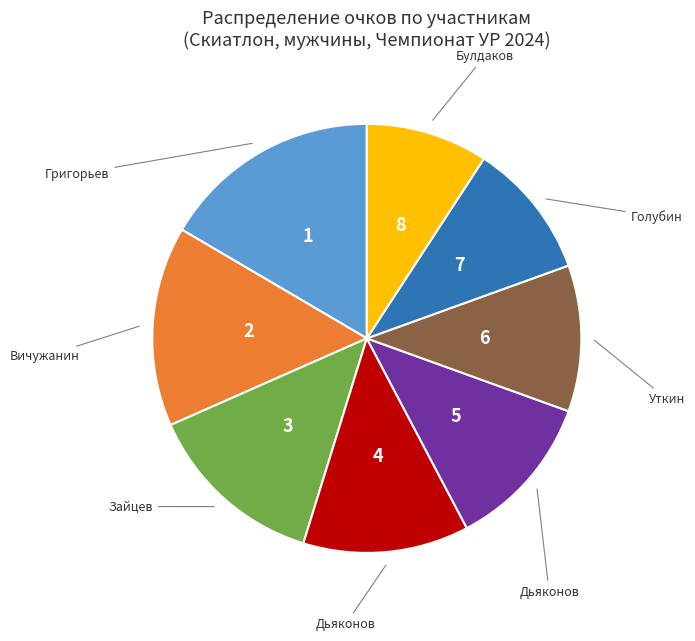

Is there any slice that represents more than half of the pie?

No